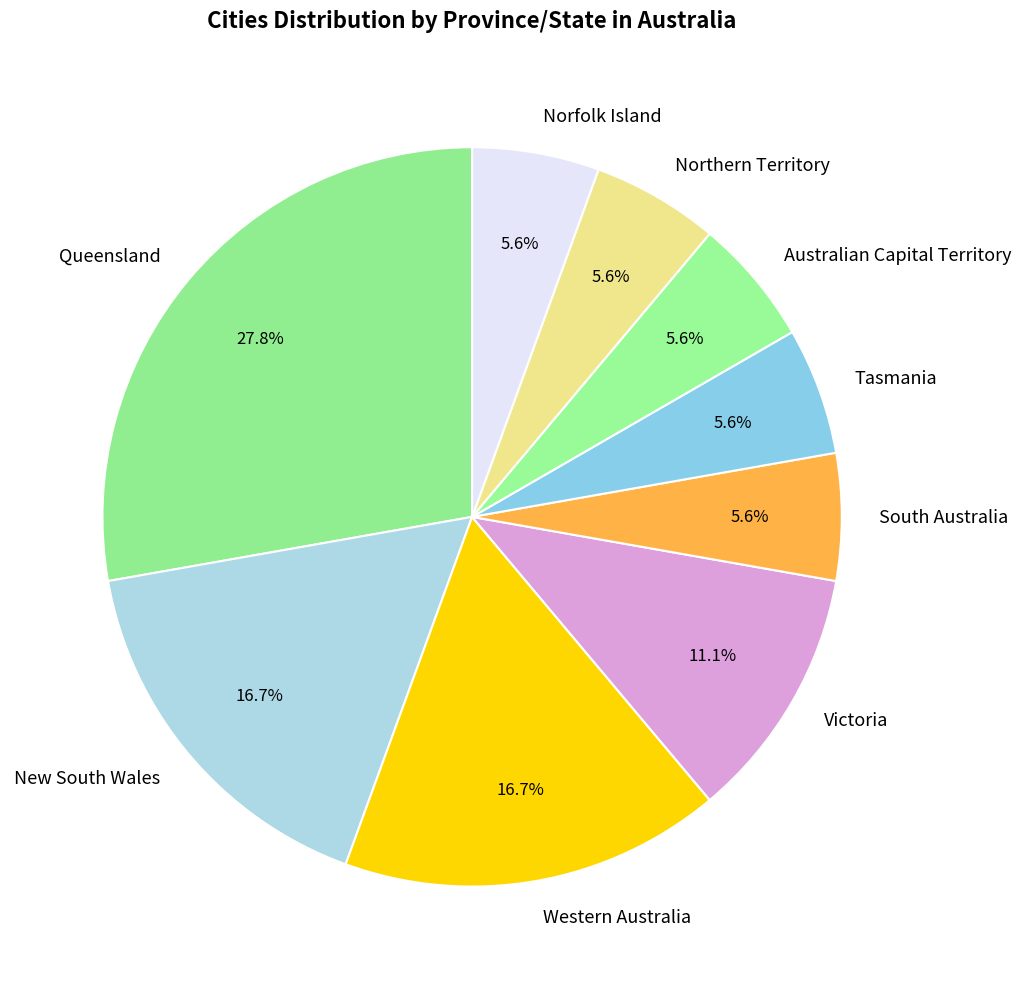

How many segments does this pie chart have?

9